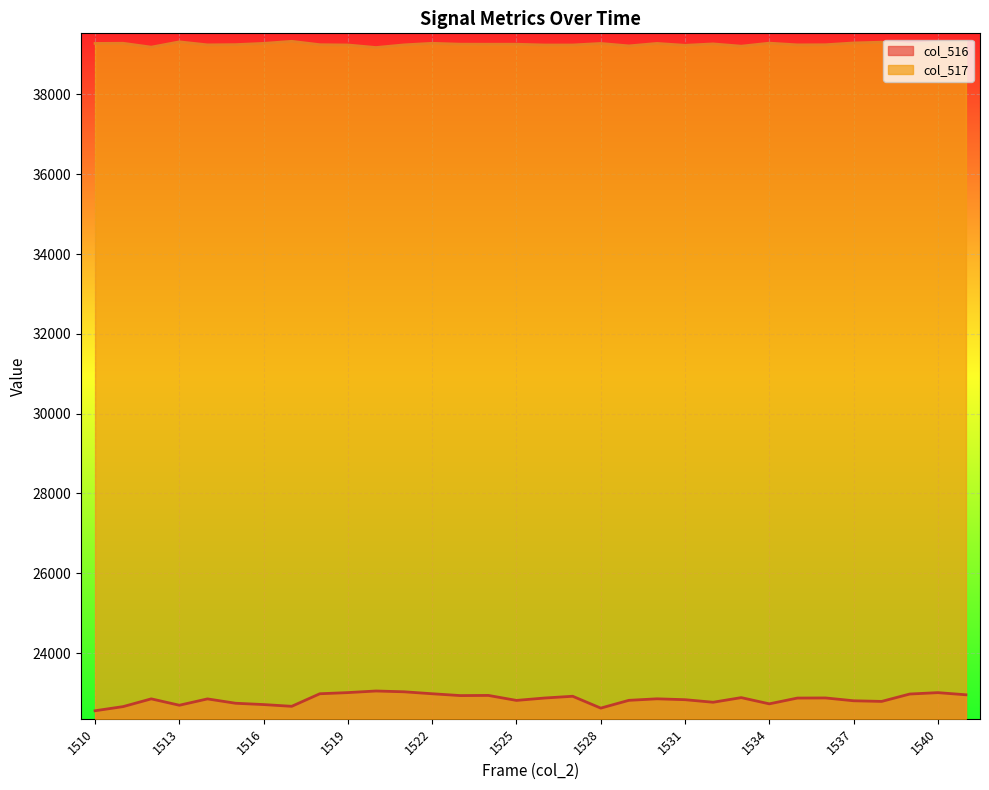

Rank the categories by col_517 value from lowest to highest.

1520, 1512, 1533, 1529, 1531, 1519, 1526, 1527, 1514, 1521, 1535, 1536, 1518, 1515, 1524, 1525, 1539, 1523, 1532, 1528, 1510, 1530, 1516, 1522, 1511, 1534, 1537, 1538, 1540, 1513, 1541, 1517